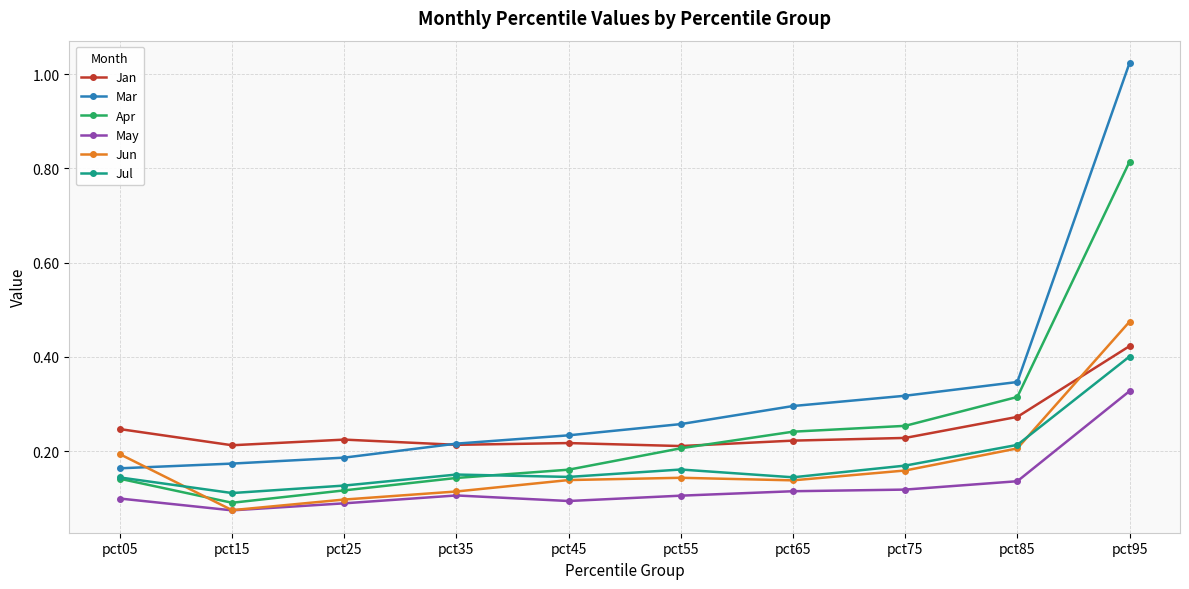

Is the value of Jul at pct75 greater than the value of Jun at pct15?

Yes